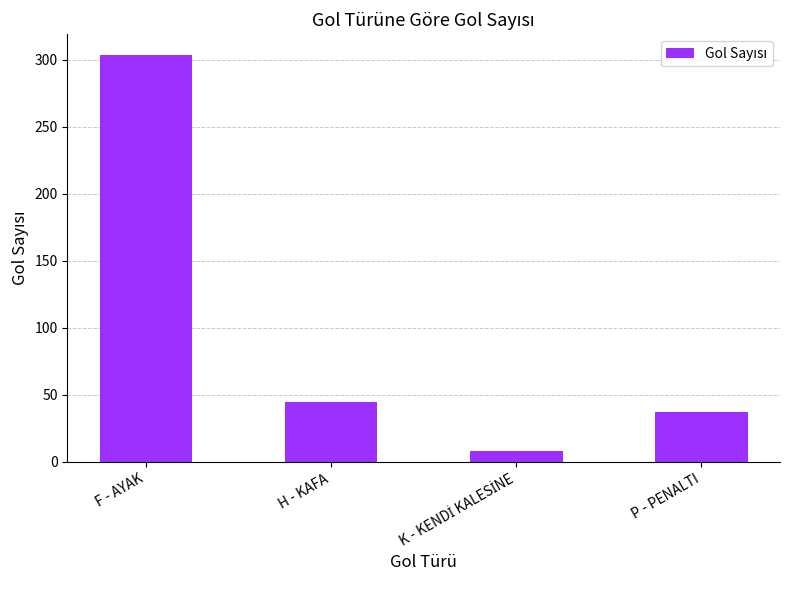

How many distinct data groups are displayed?

1